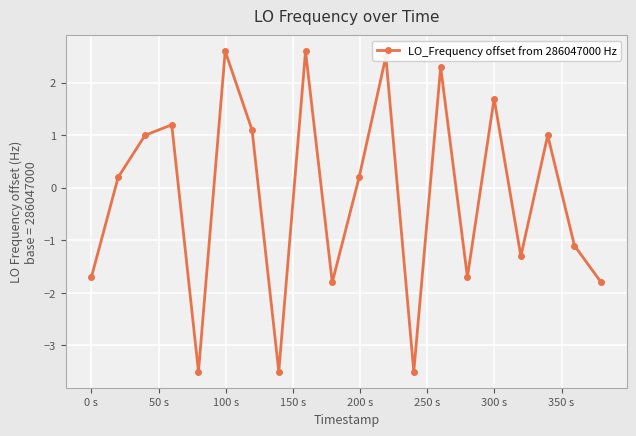

How many interior local peaks (higher than both neighbors) does the data have?

7